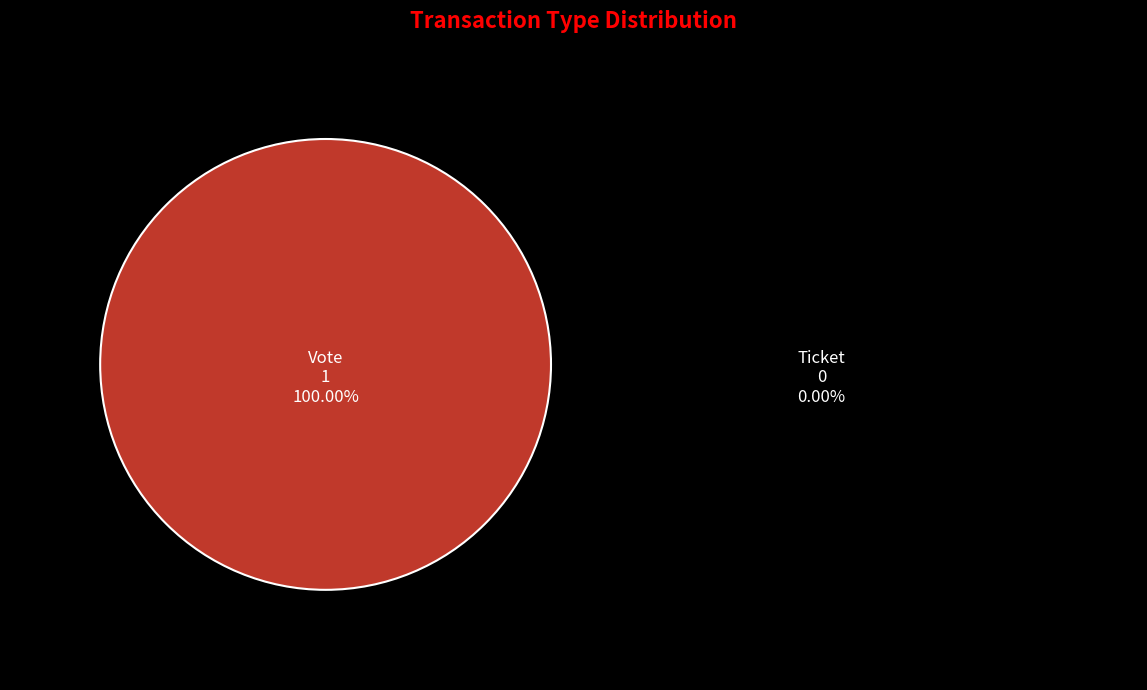

Is it true that Ticket is 0% of the pie?

True